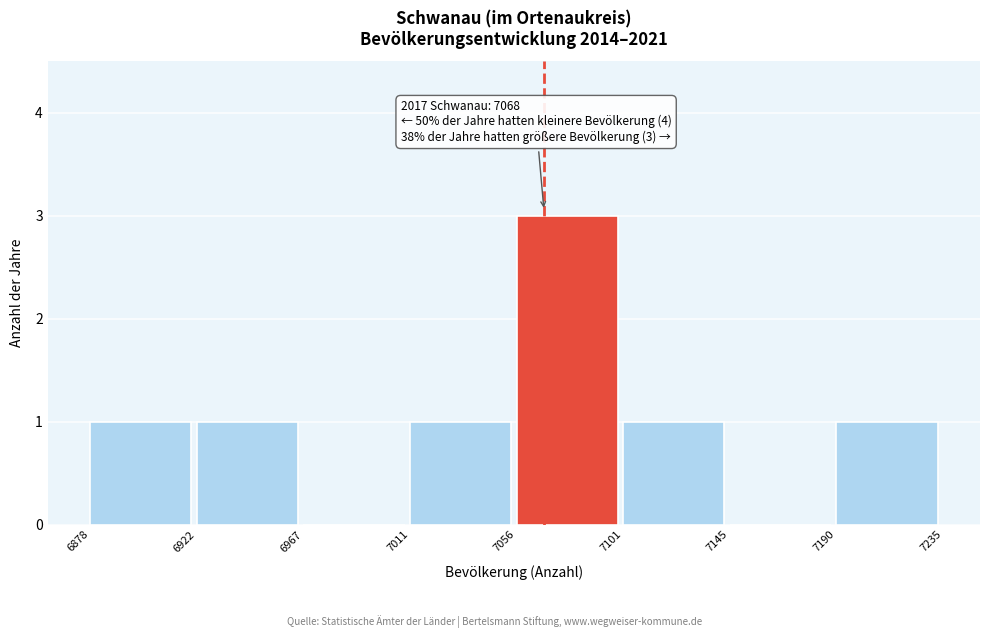

Which range on the x-axis has the tallest bar?

7056 to 7101